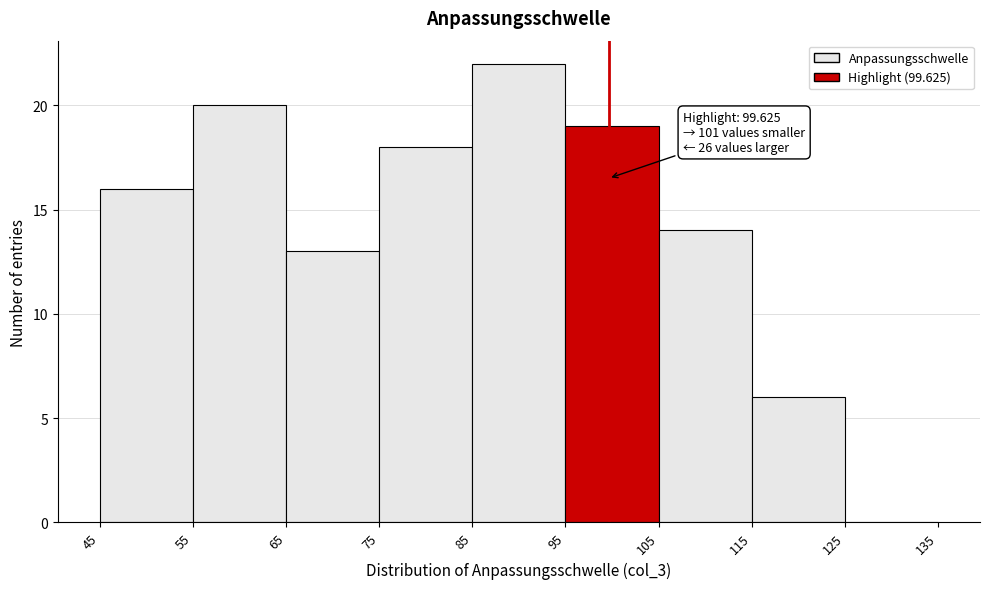

Which range on the x-axis has the tallest bar?

85 to 95